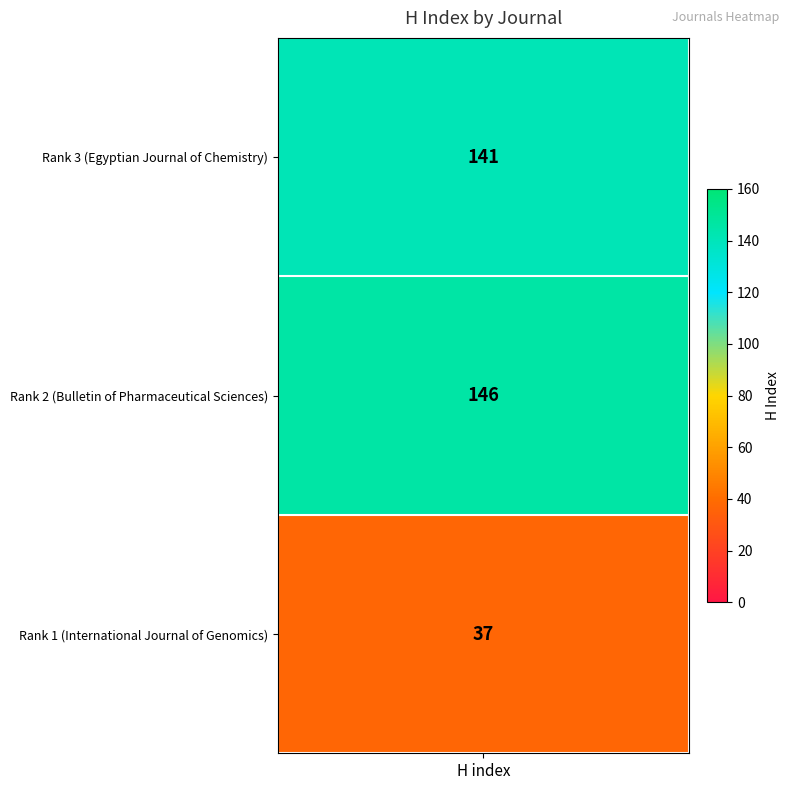

Is the value of 2 at 1 greater than the value of 3 at 1?

No